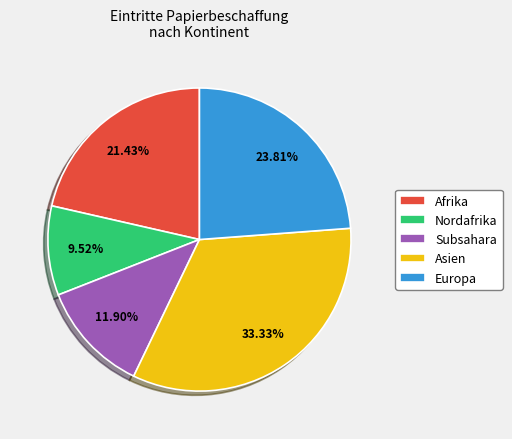

Is it true that Europa is 24% of the pie?

True